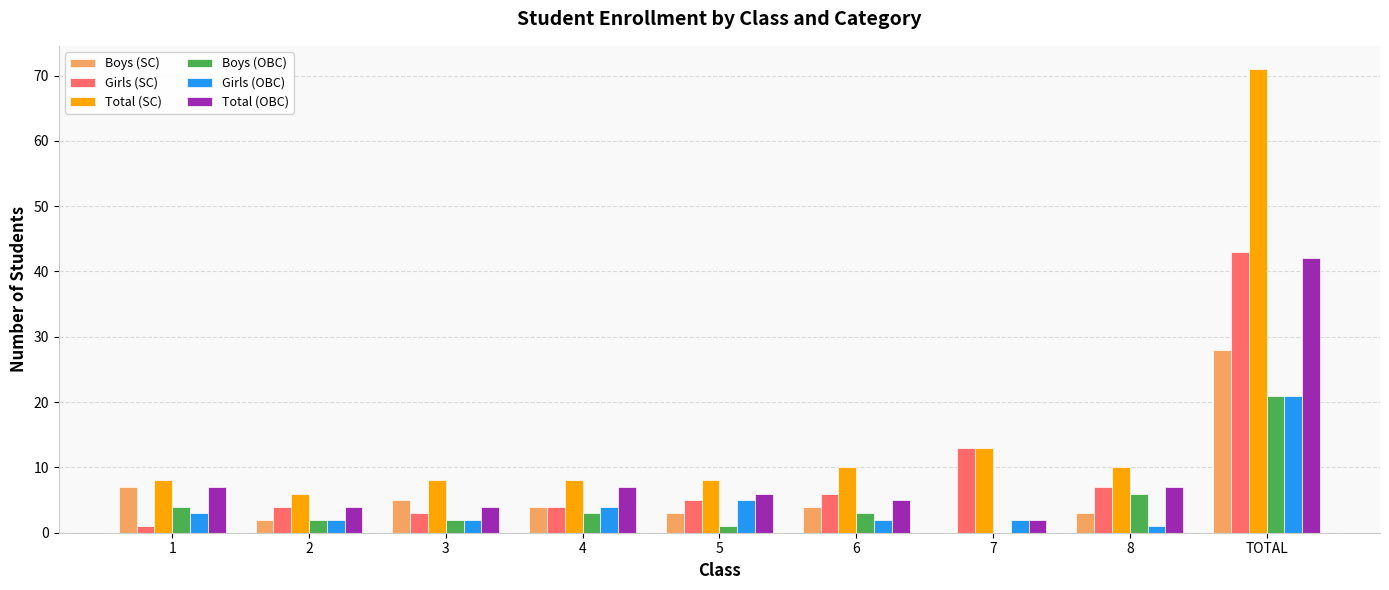

Is the value of Boys (SC) at 8 greater than the value of Total (OBC) at 5?

No